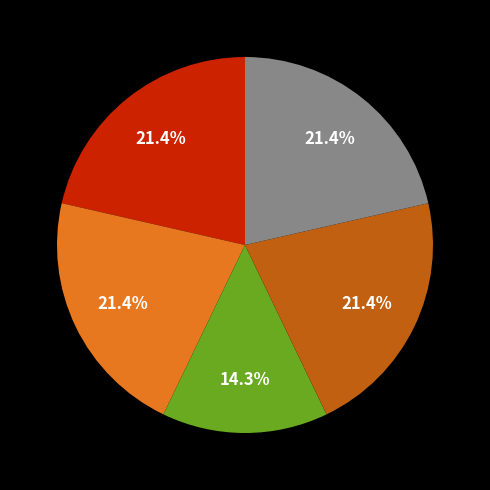

Is there any slice that represents more than half of the pie?

No